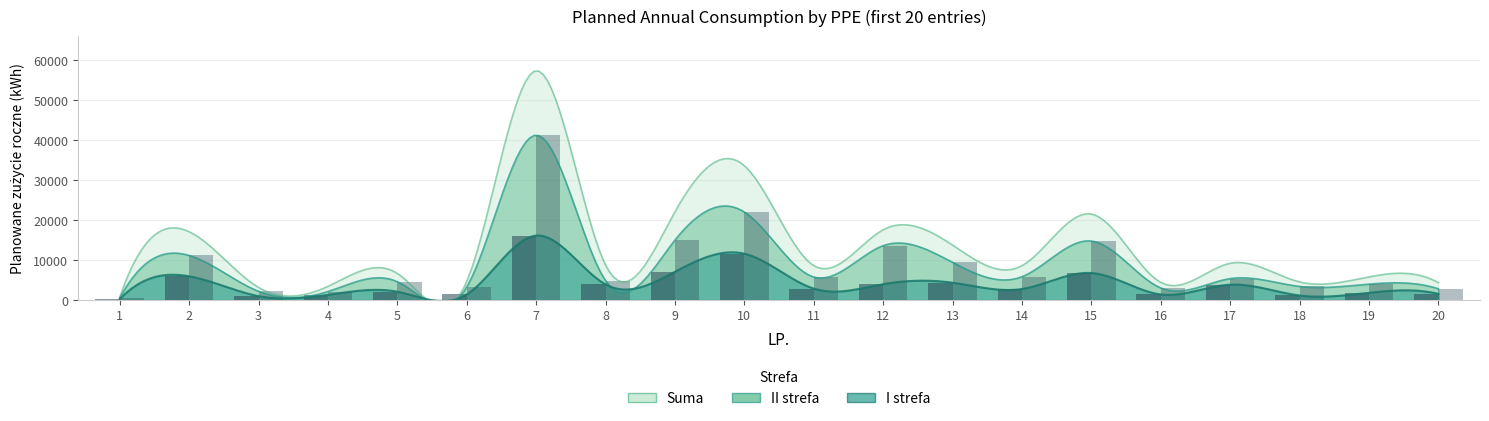

How many values in the I strefa series are below 2856?

10